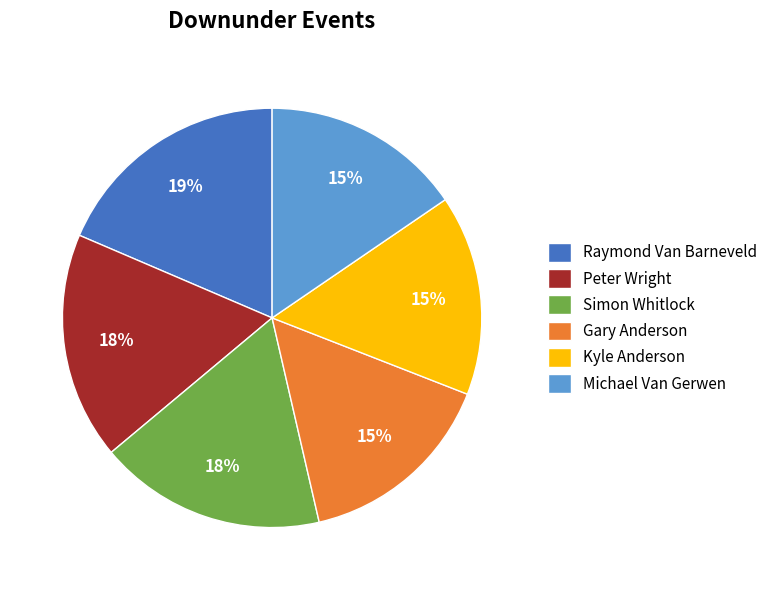

To the nearest percent, what percentage of the pie is Michael Van Gerwen?

15%